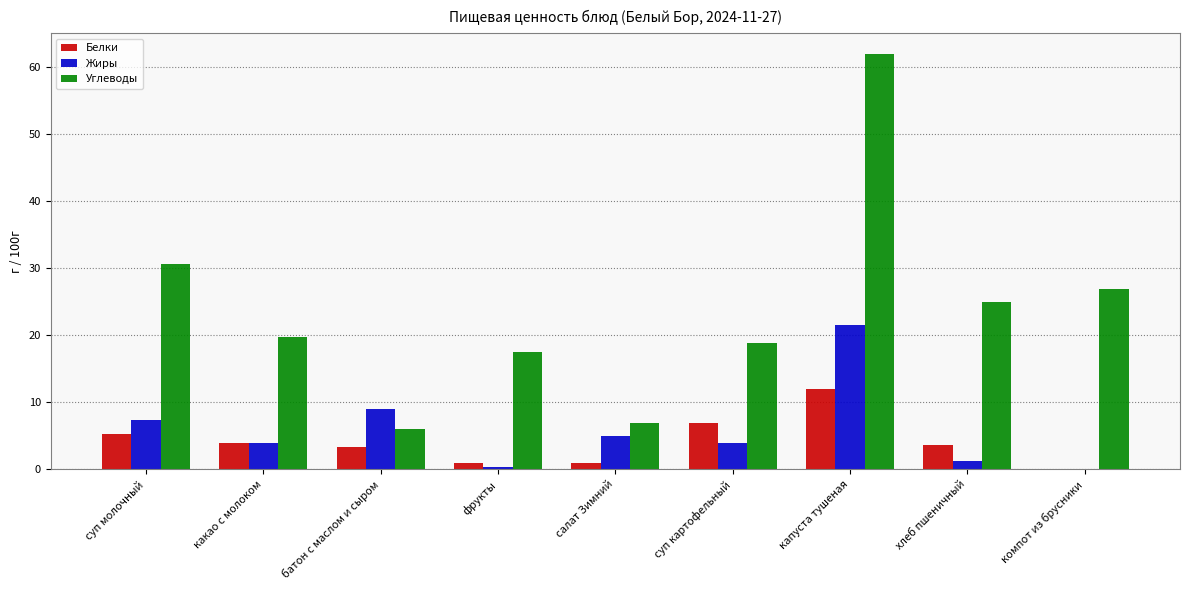

At which category is the sum across all series the highest?

капуста тушеная